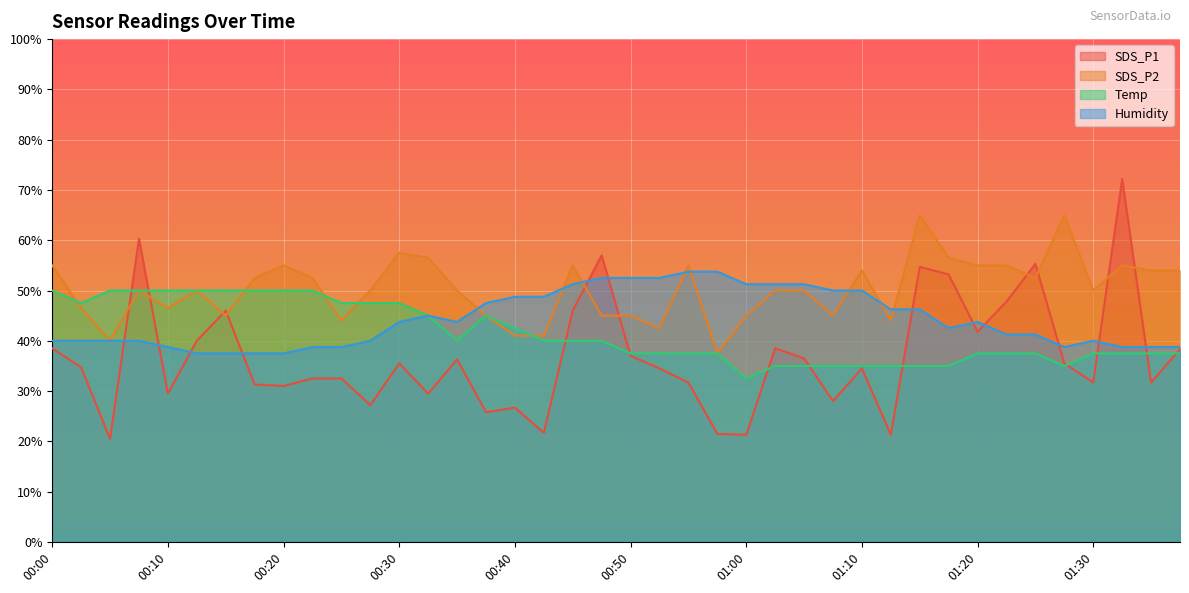

Where is the first local minimum for Temp?

00:03